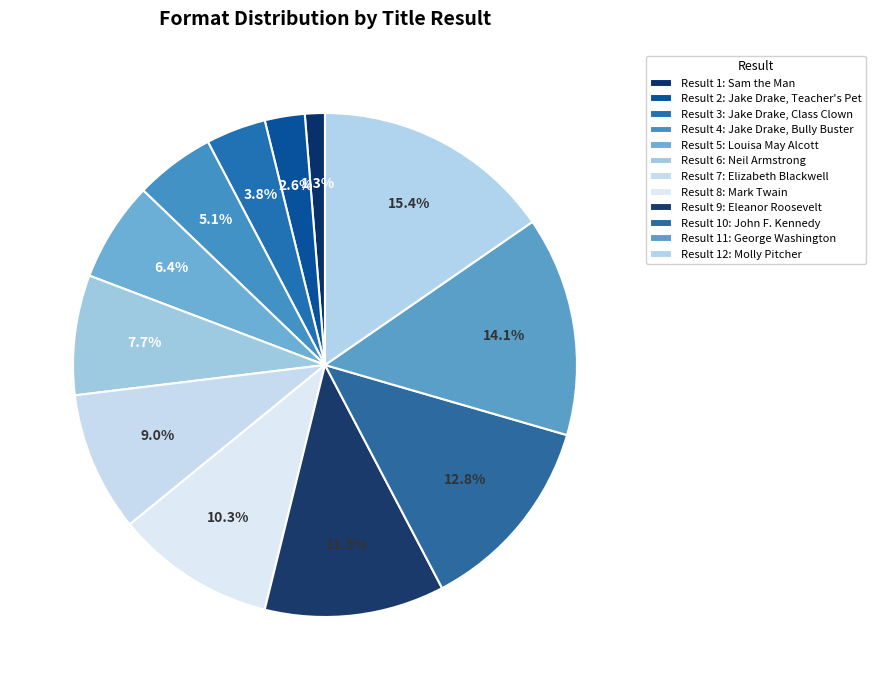

How many slices are in this pie chart?

12